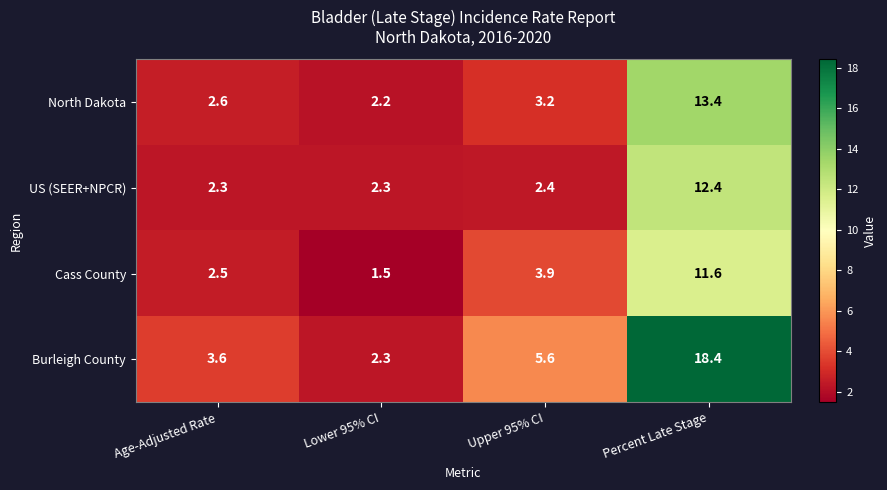

What is the difference between the highest and lowest values at Lower 95% CI?

0.8